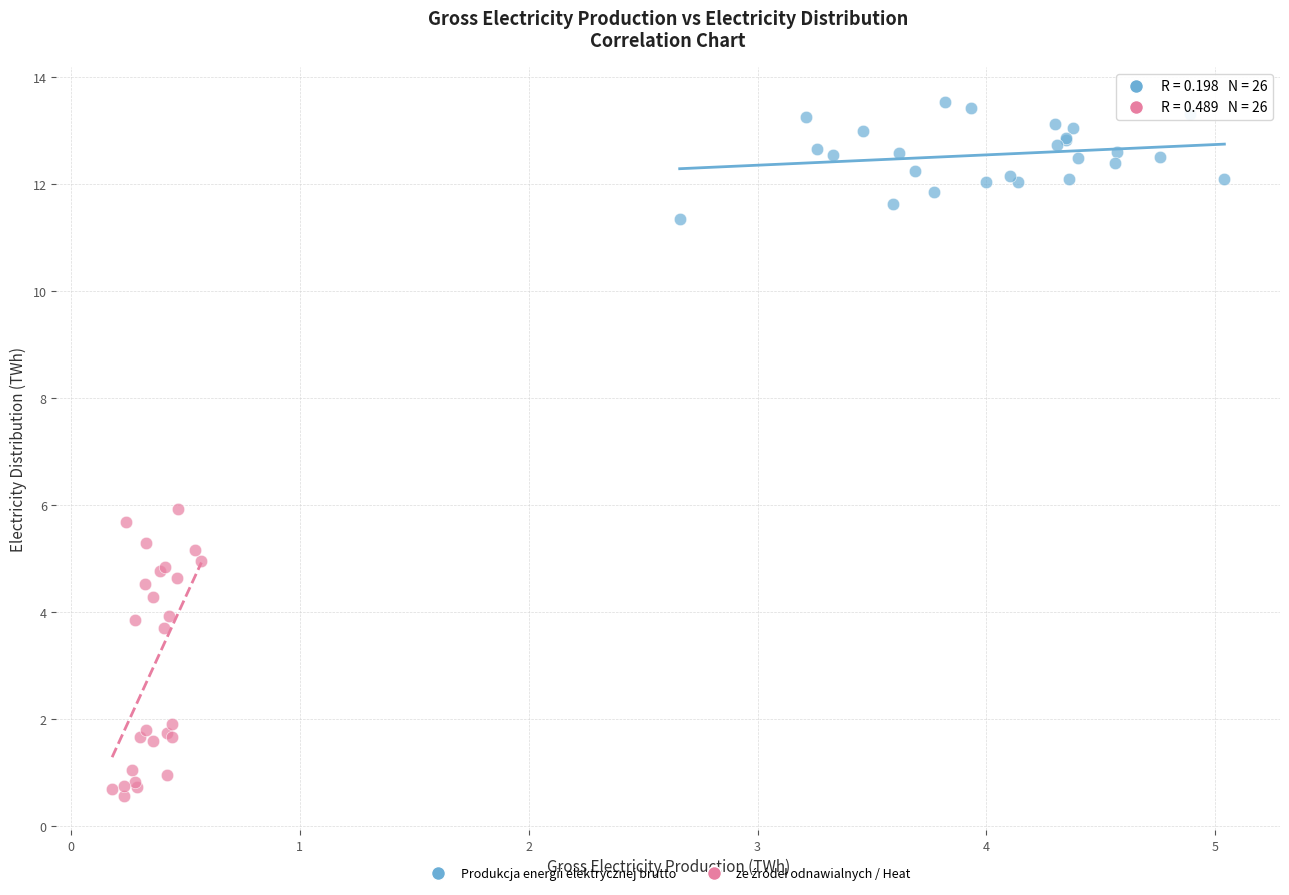

Which series contains the highest Y value?

Produkcja energii elektrycznej brutto